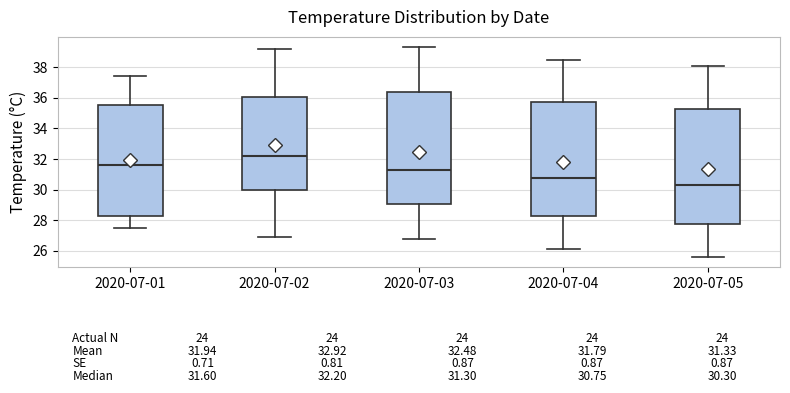

Which box's median line is the highest?

2020-07-02